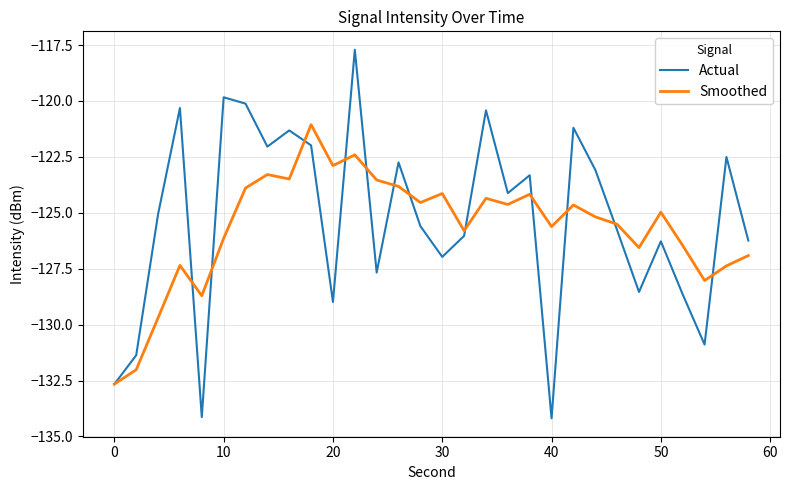

How many values in the Smoothed series are below -124?

22